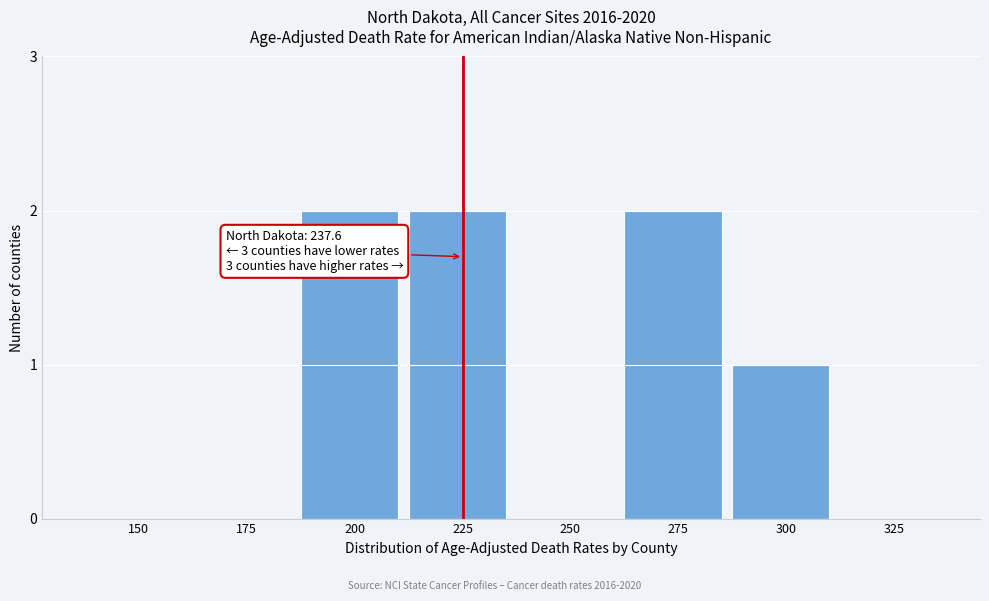

Reading left to right, transcribe all the data shown in this chart.

150=0	175=0	200=2	225=2	250=0	275=2	300=1	325=0